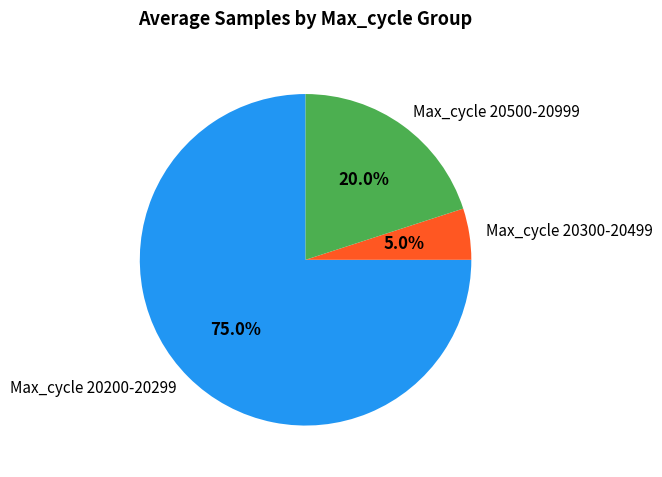

Is there any slice that represents more than half of the pie?

Yes